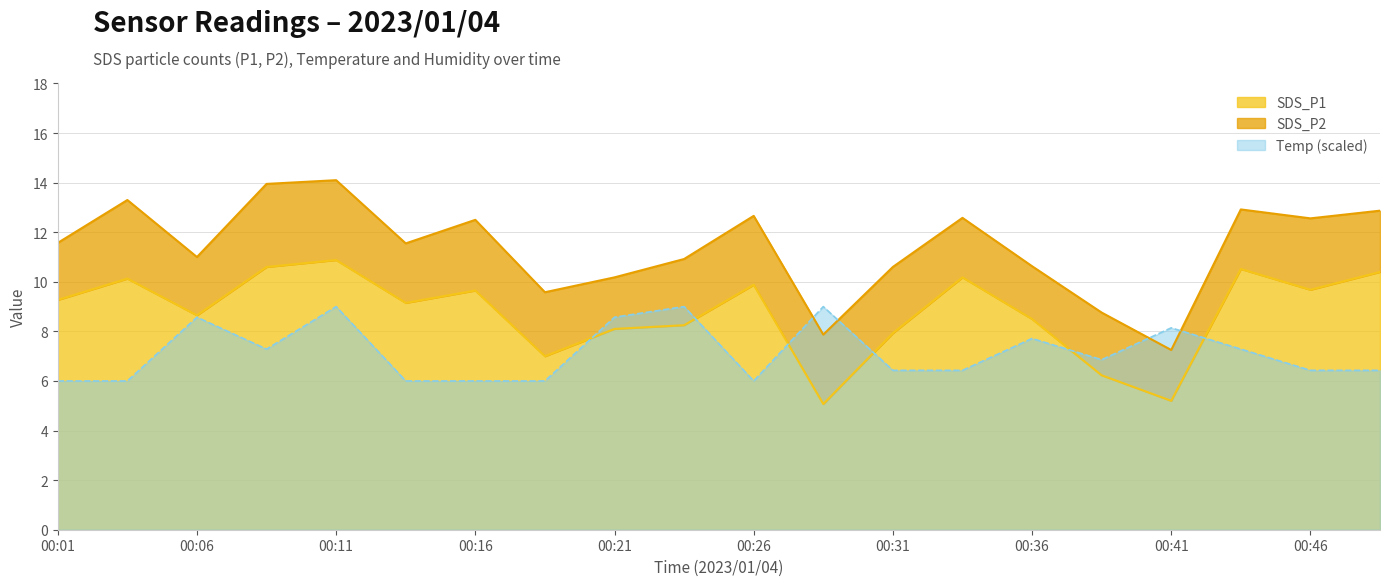

After their last crossing, which series has the higher values: SDS_P1 or Temp?

SDS_P1